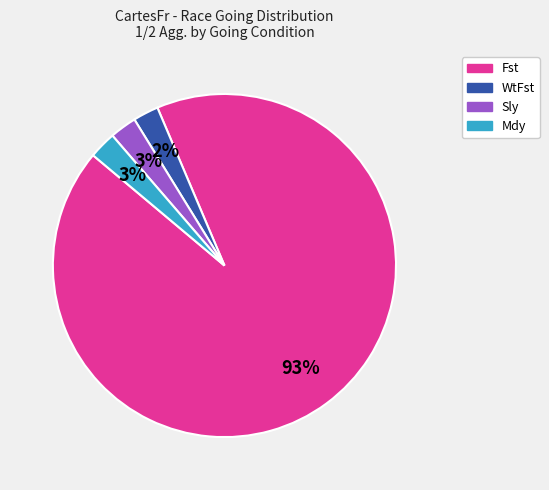

How many segments does this pie chart have?

4